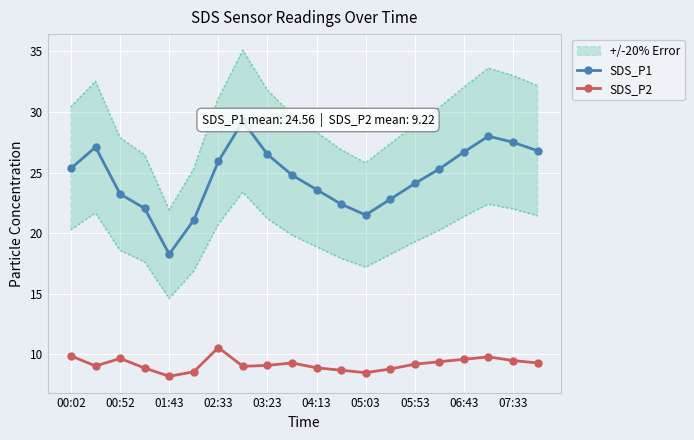

At which label does SDS_P2 reach its peak?

02:33